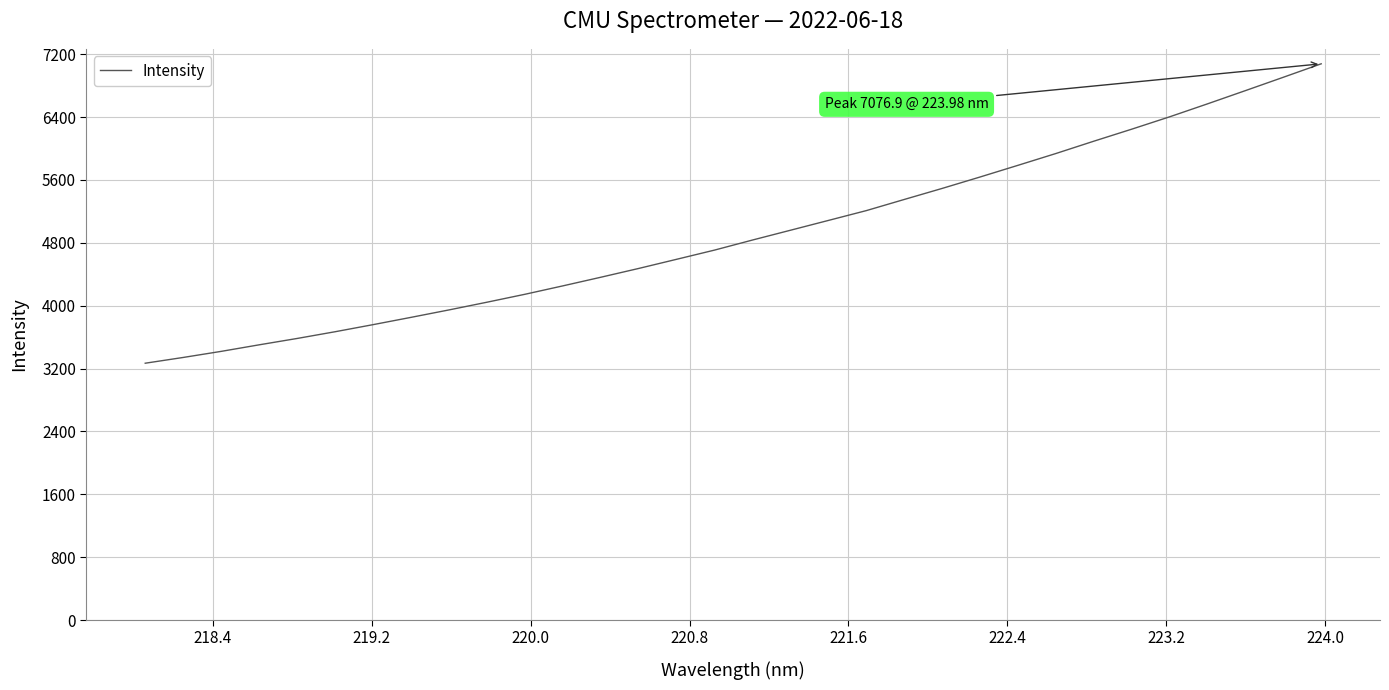

What is the greatest value displayed?

7076.9